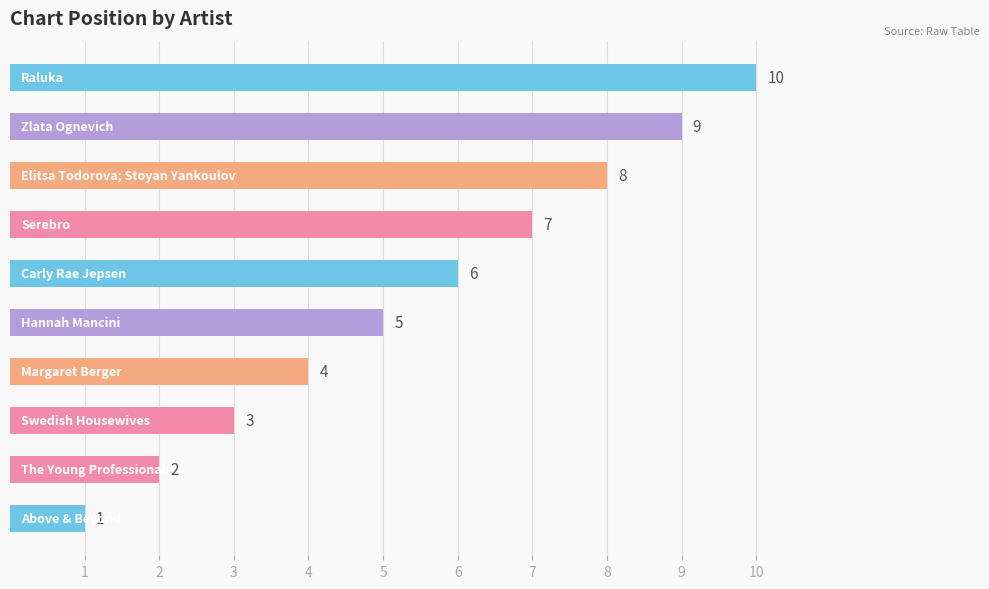

What is the maximum value shown in the chart?

10